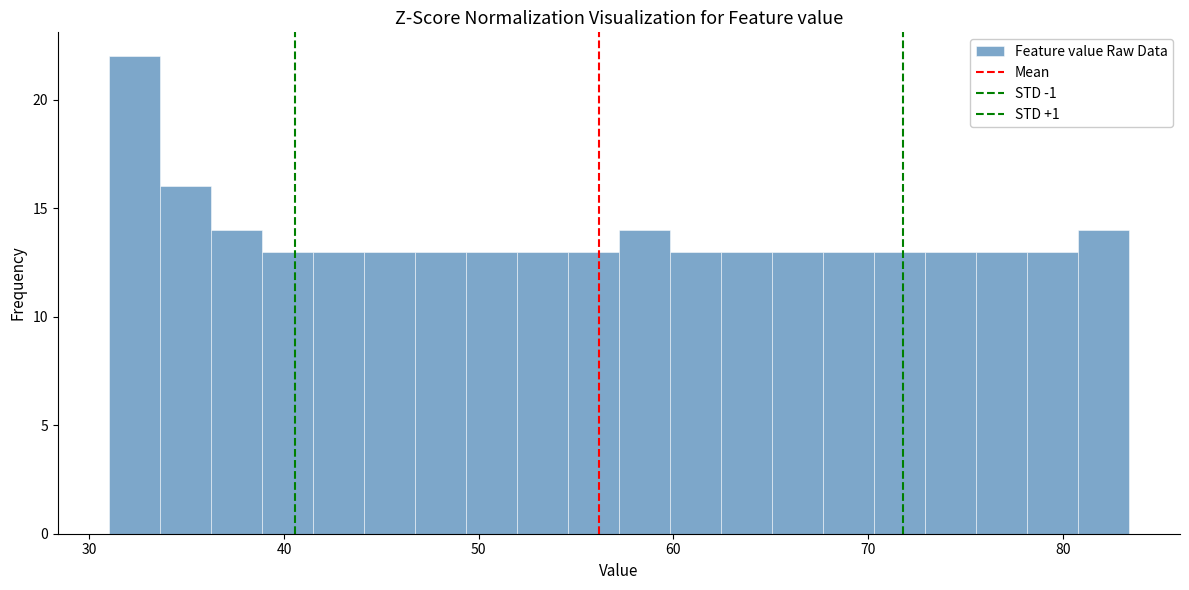

Read against the x-axis, roughly where is the centre of the tallest bar?

32